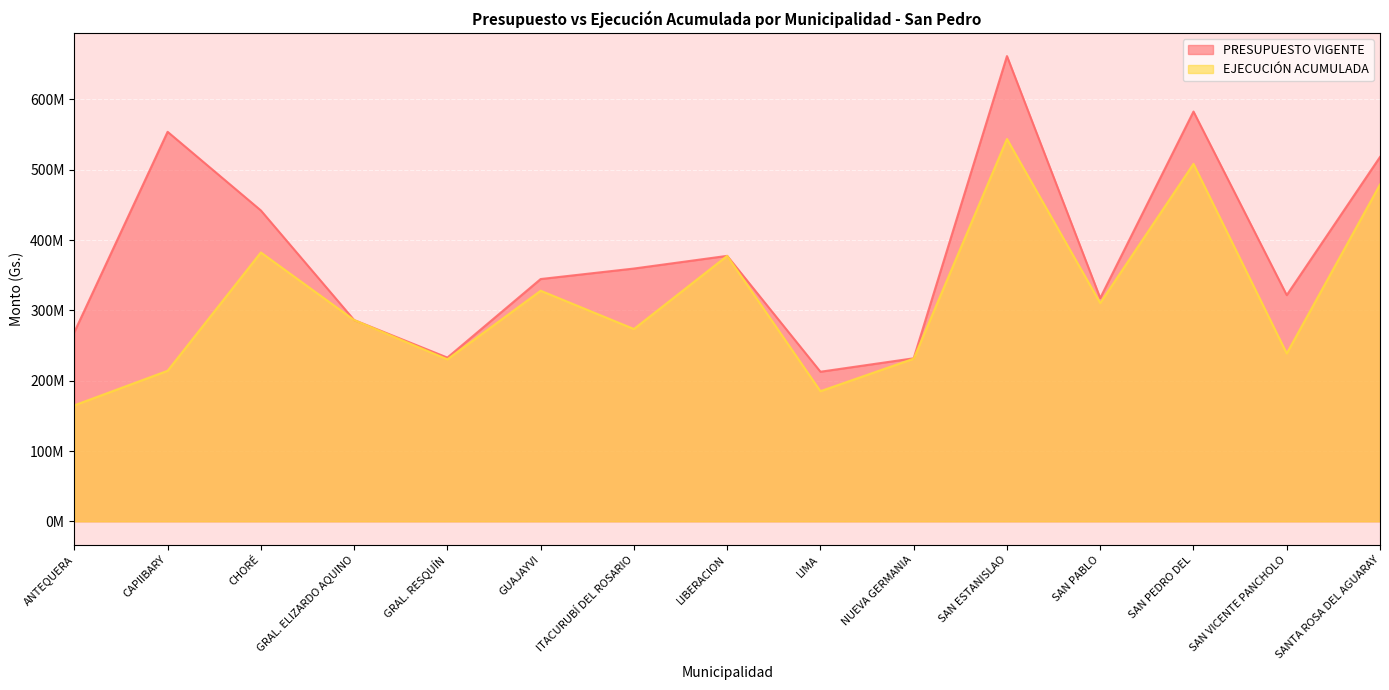

At which label does EJECUCIÓN ACUMULADA reach its peak?

SAN ESTANISLAO